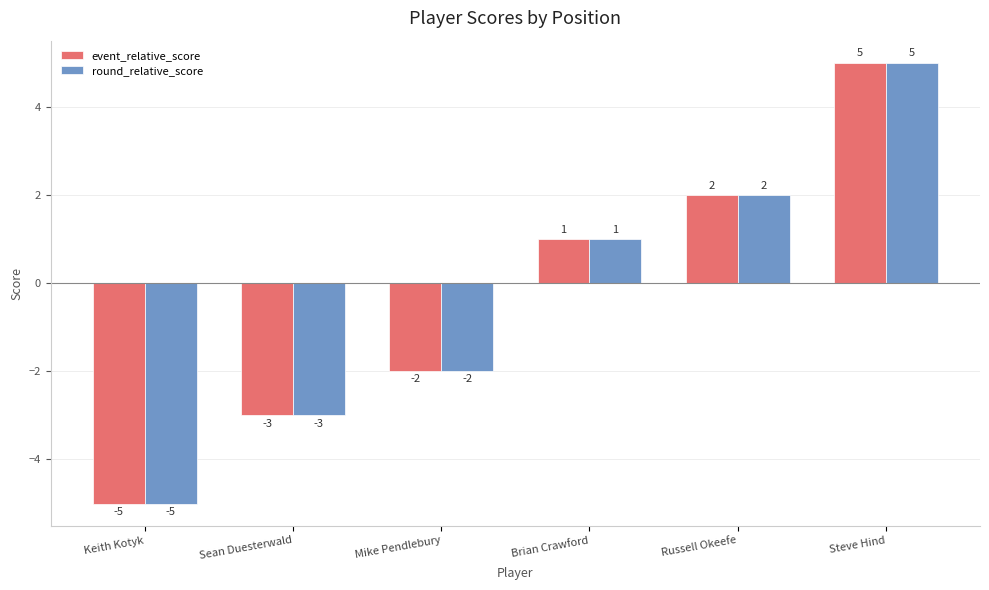

What are all the series names shown in the legend?

event_relative_score, round_relative_score